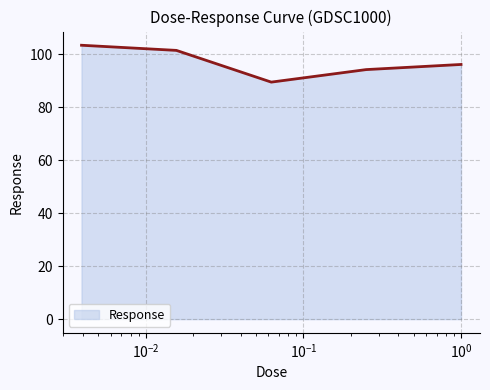

What is the difference between the maximum and second lowest values?

9.2